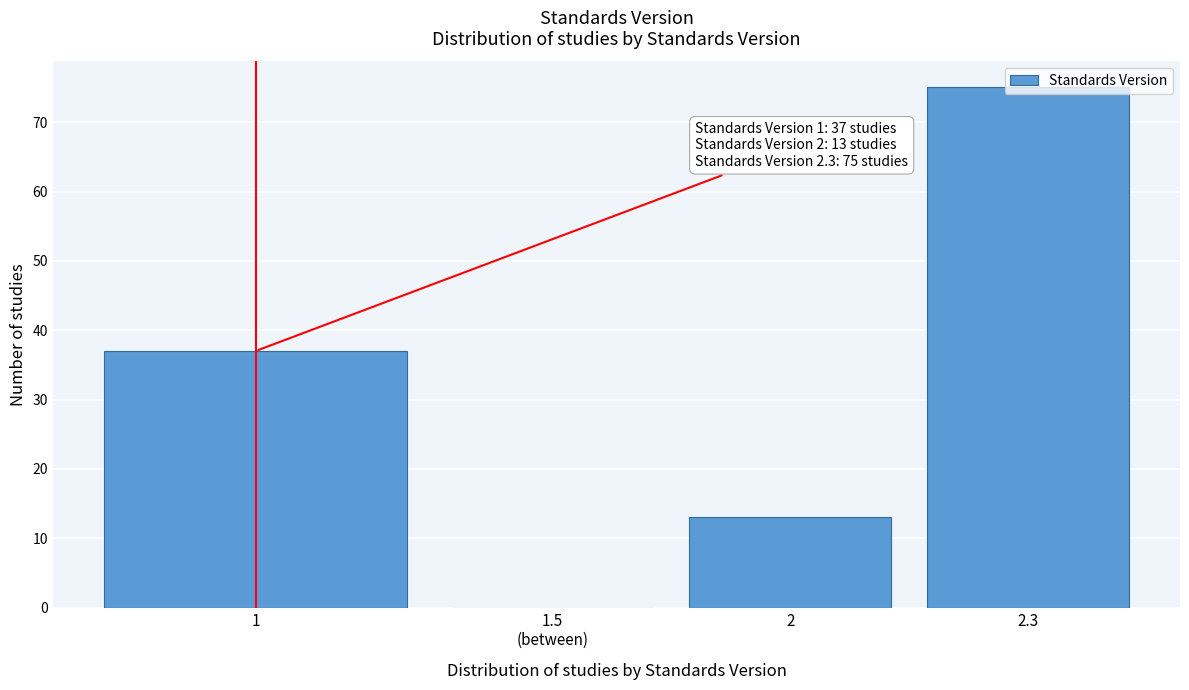

What is the approximate value at 2, to the nearest 10?

10